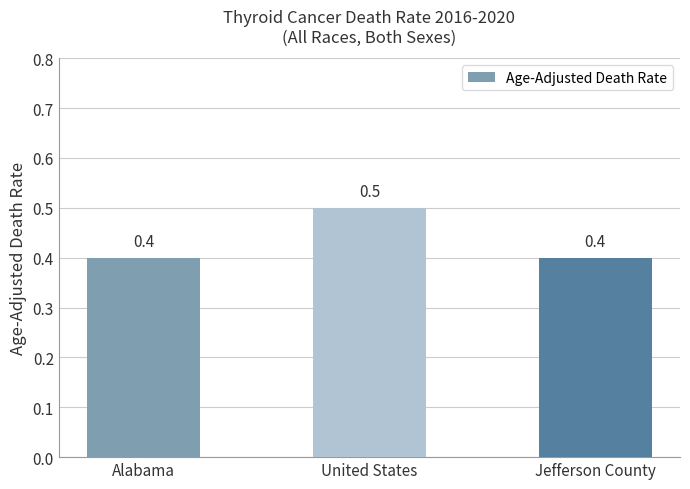

How many bars are there in total?

3